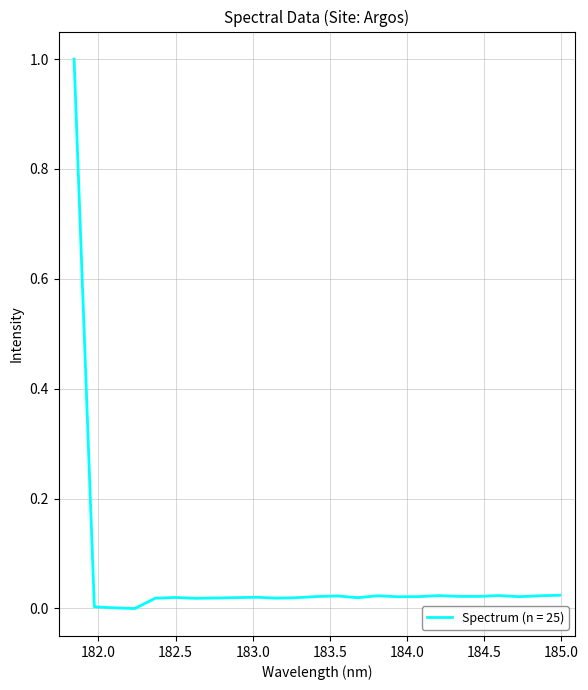

What is the difference between the maximum and second lowest values?

1.0